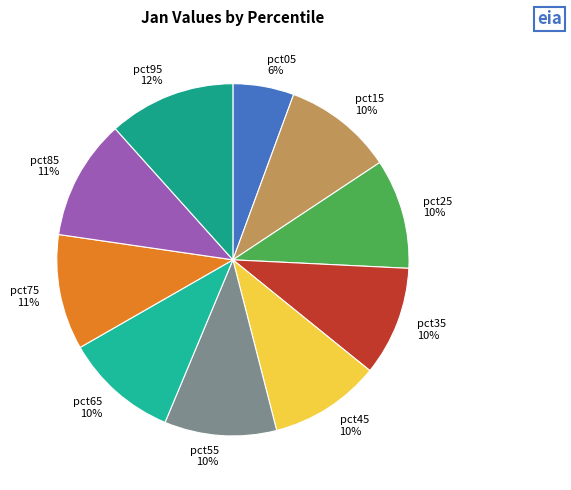

To the nearest percent, what is the average slice percentage?

10%